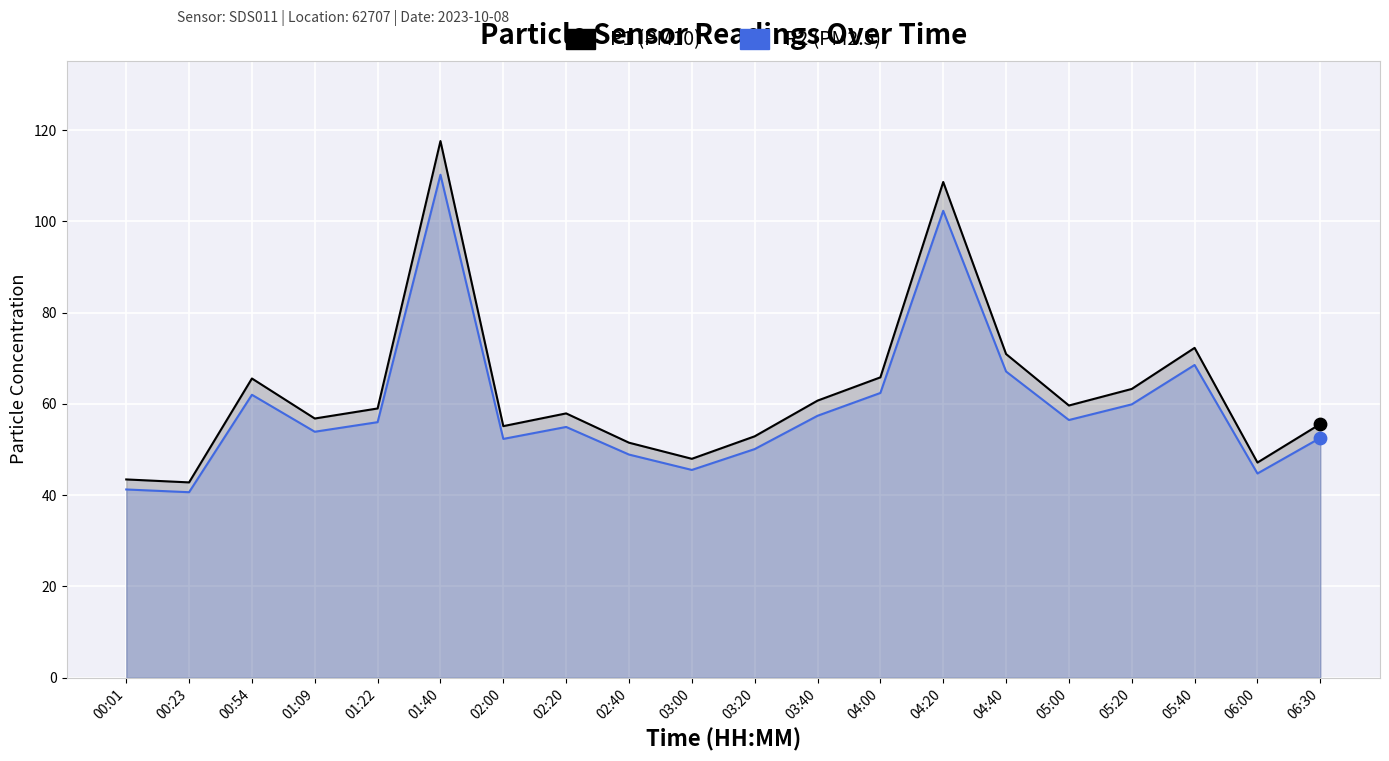

Which series has the largest Y range (max minus min)?

P1